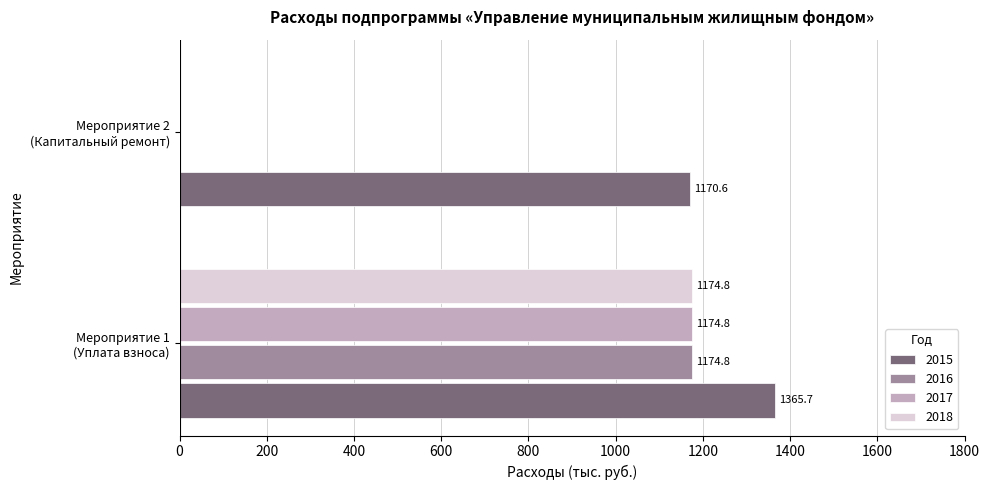

Which series has the largest total across all categories?

2015